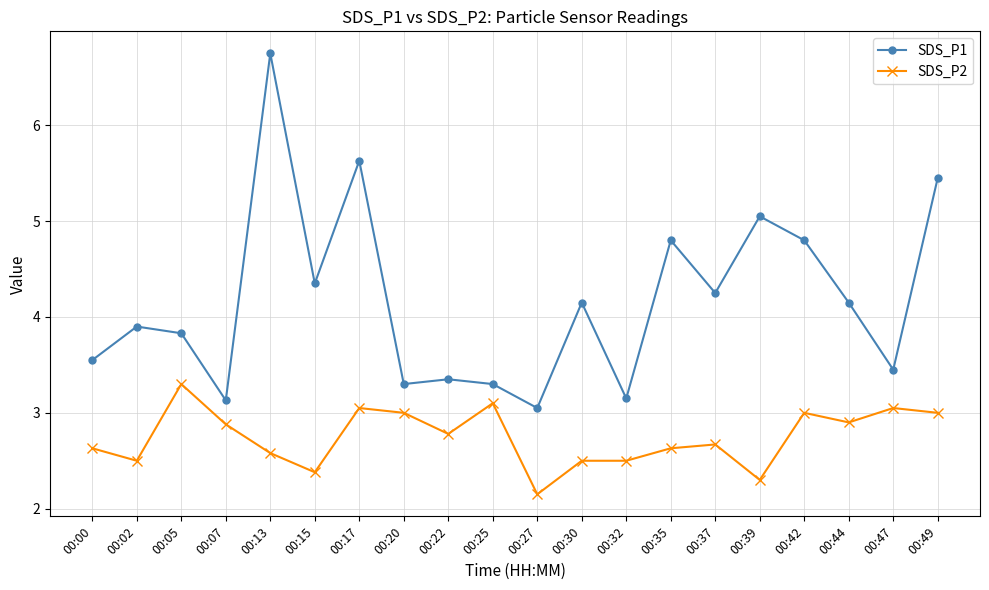

Where is SDS_P2 nearest to the value 2?

00:27